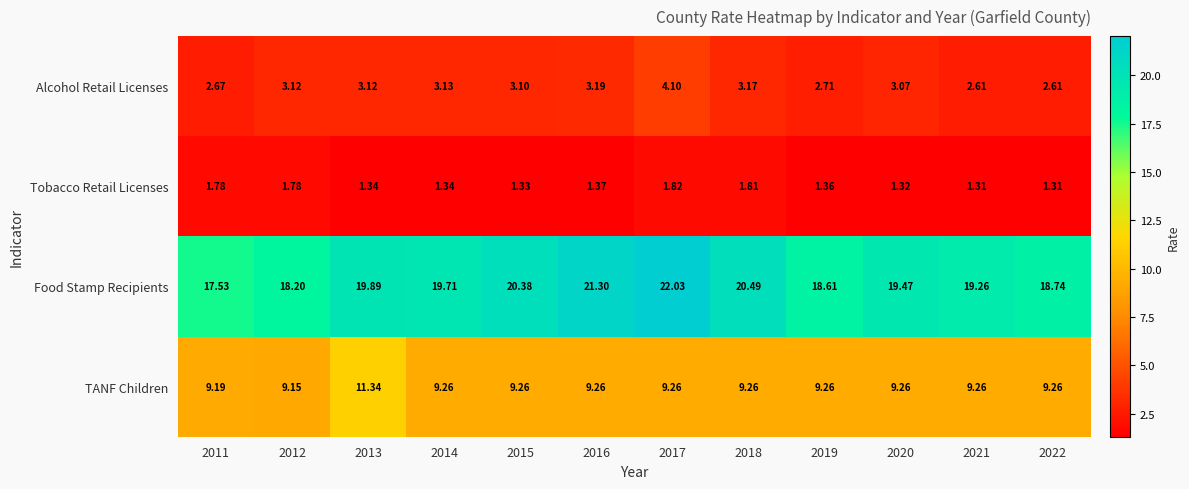

Rank the series at 2011 from lowest to highest value.

Tobacco Retail Licenses, Alcohol Retail Licenses, TANF Children, Food Stamp Recipients